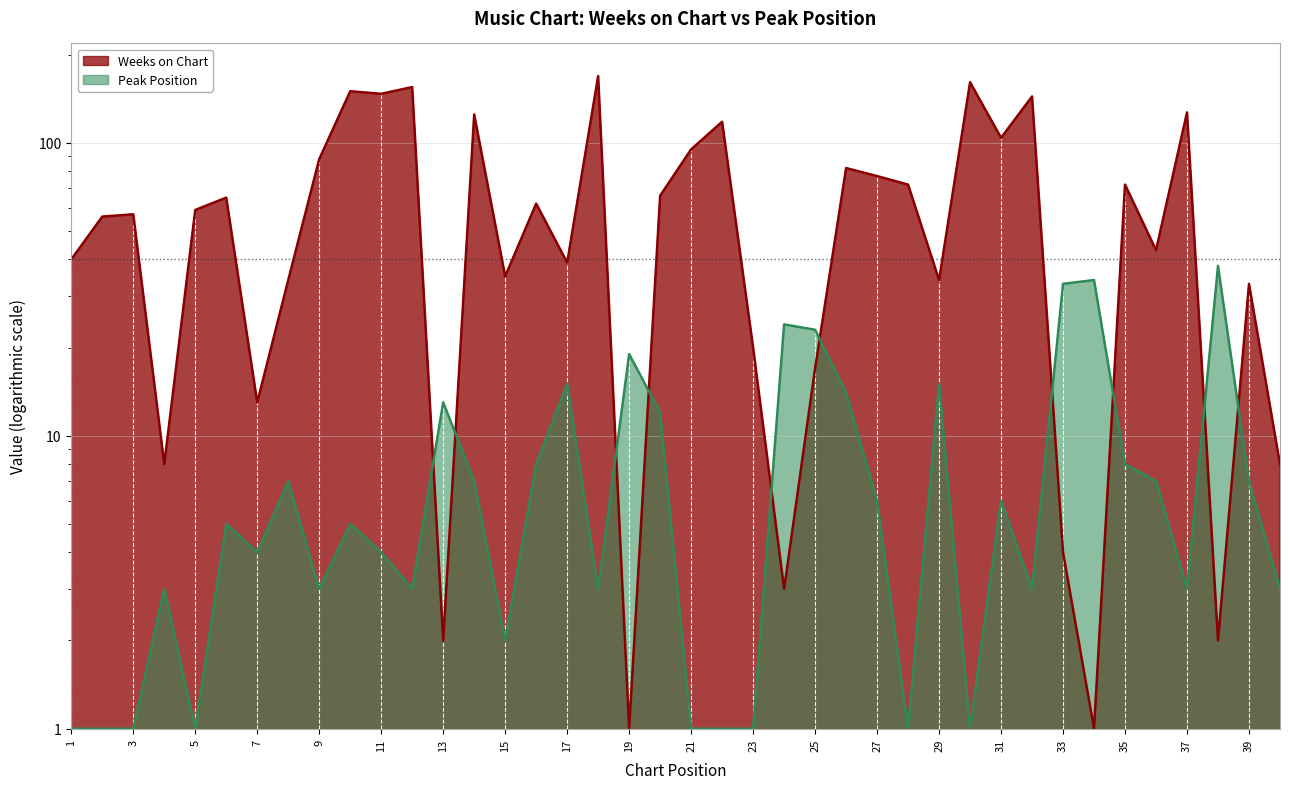

True or false: Peak Position and Weeks on Chart intersect in this chart.

True